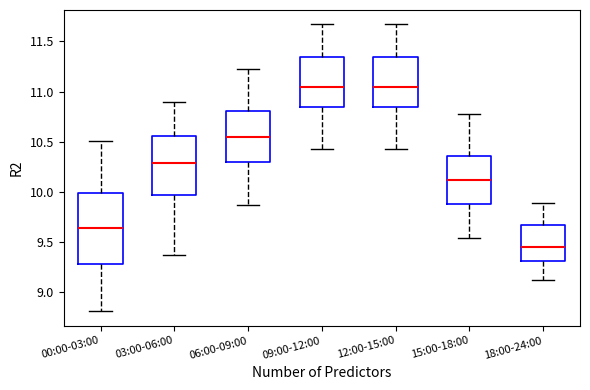

Reading left to right, transcribe this box plot: for each box, give where its median line is, the range the box spans, and where its two whiskers end, as read against the y-axis. The values are not printed on the chart, so give them approximately, as read against the axis.

00:00-03:00: median 9.65, box 9.30 to 10.00, whiskers 8.80 to 10.50
03:00-06:00: median 10.30, box 9.95 to 10.55, whiskers 9.35 to 10.90
06:00-09:00: median 10.55, box 10.30 to 10.80, whiskers 9.85 to 11.25
09:00-12:00: median 11.05, box 10.85 to 11.35, whiskers 10.45 to 11.65
12:00-15:00: median 11.05, box 10.85 to 11.35, whiskers 10.45 to 11.65
15:00-18:00: median 10.10, box 9.90 to 10.35, whiskers 9.55 to 10.80
18:00-24:00: median 9.45, box 9.30 to 9.65, whiskers 9.10 to 9.90